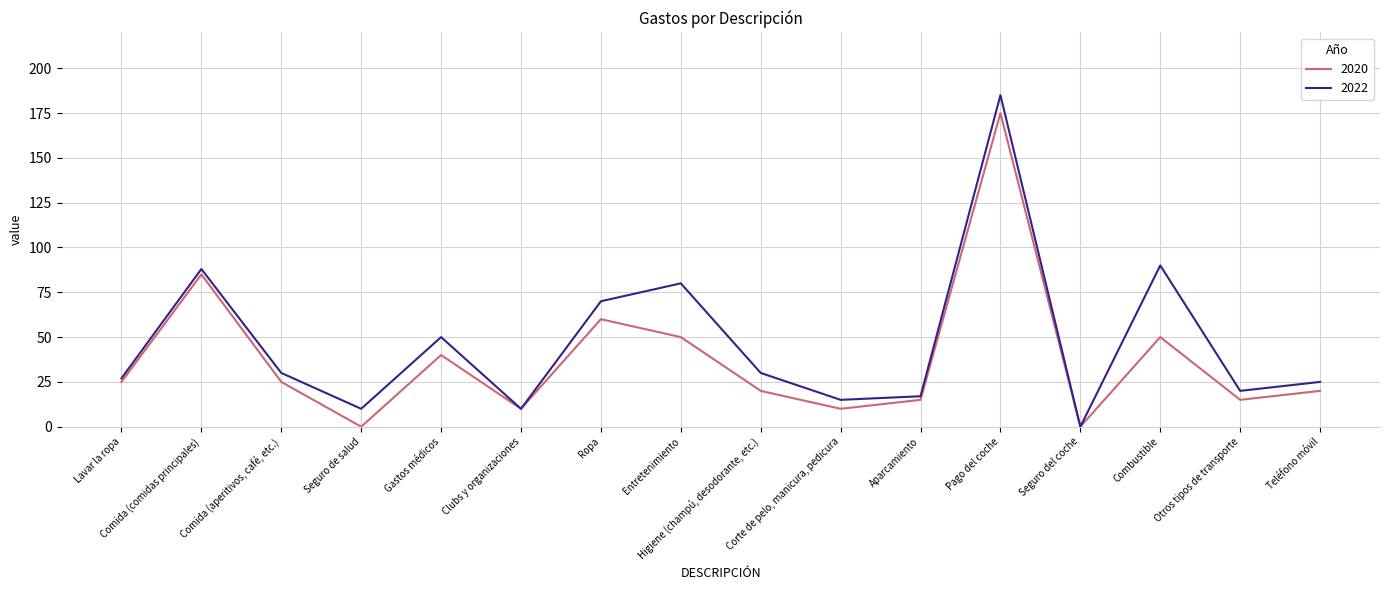

Which series has the largest total across all categories?

2022